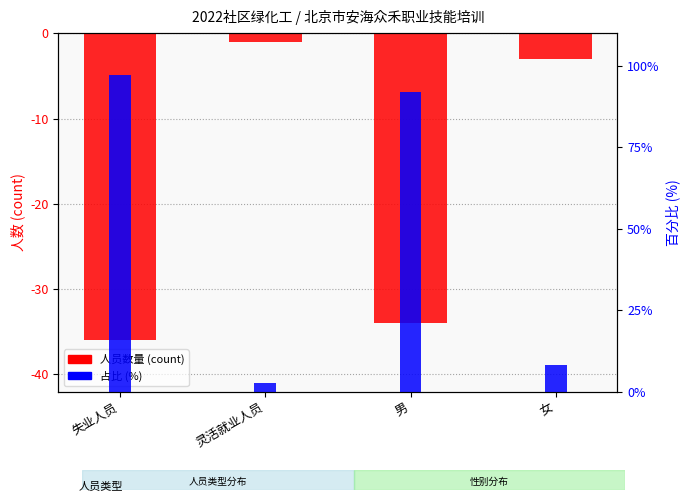

What are all the series names shown in the legend?

人员数量 (count), 占比 (%)